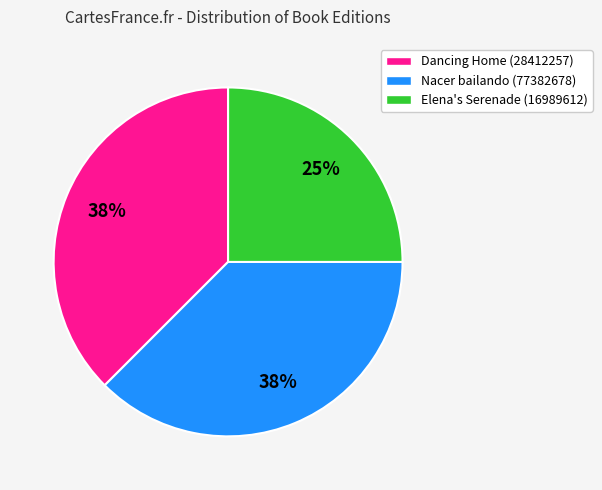

The Elena's Serenade (16989612) slice represents 25% of the pie. True or false?

True